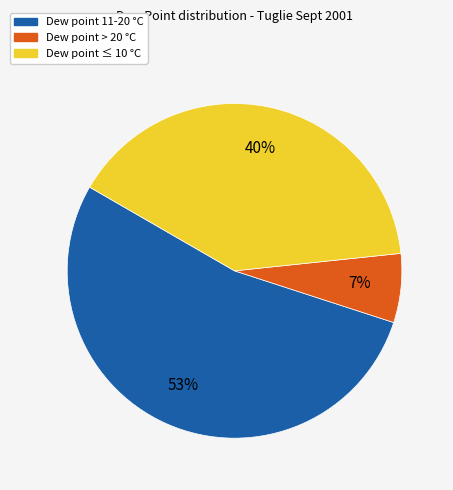

Count the number of slices in the pie.

3